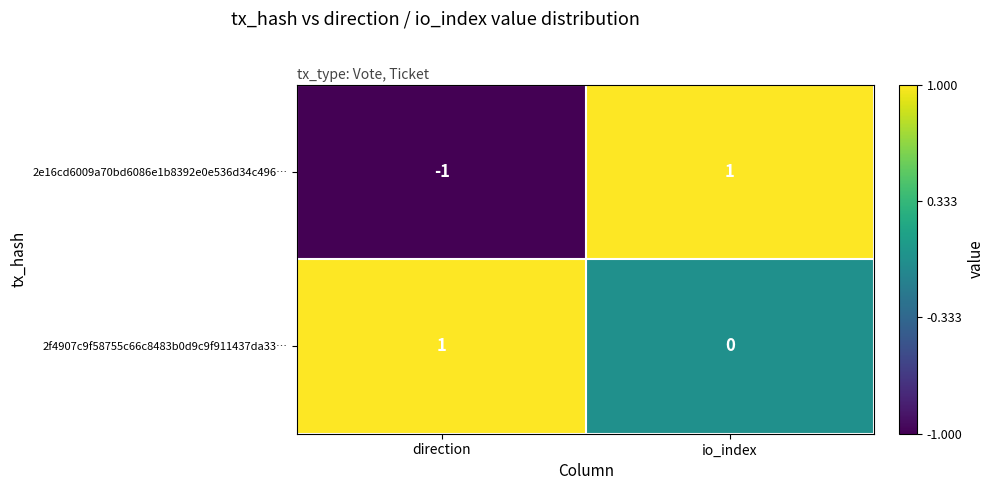

Between direction and io_index, which series saw the biggest shift?

2e16cd6009a70bd6086e1b8392e0e536d34c496…